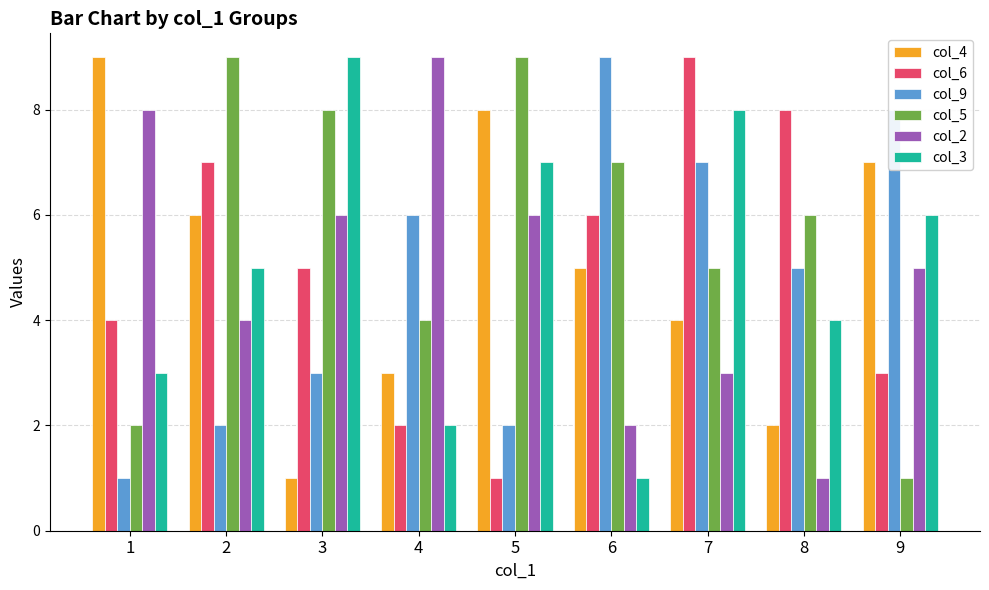

True or false: col_3 has a value of 7 at 5.

True